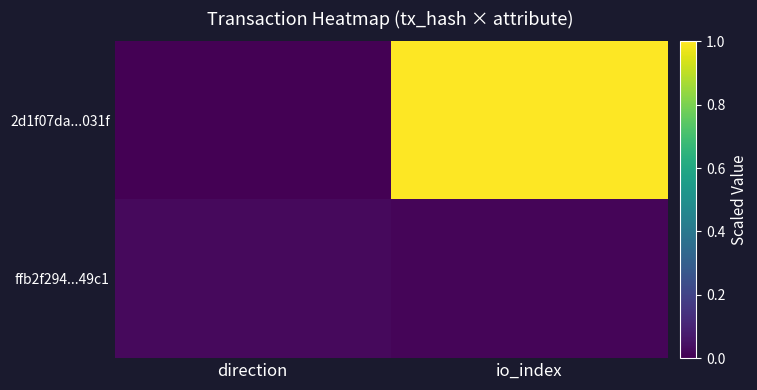

Between io_index and direction, which is larger?

io_index